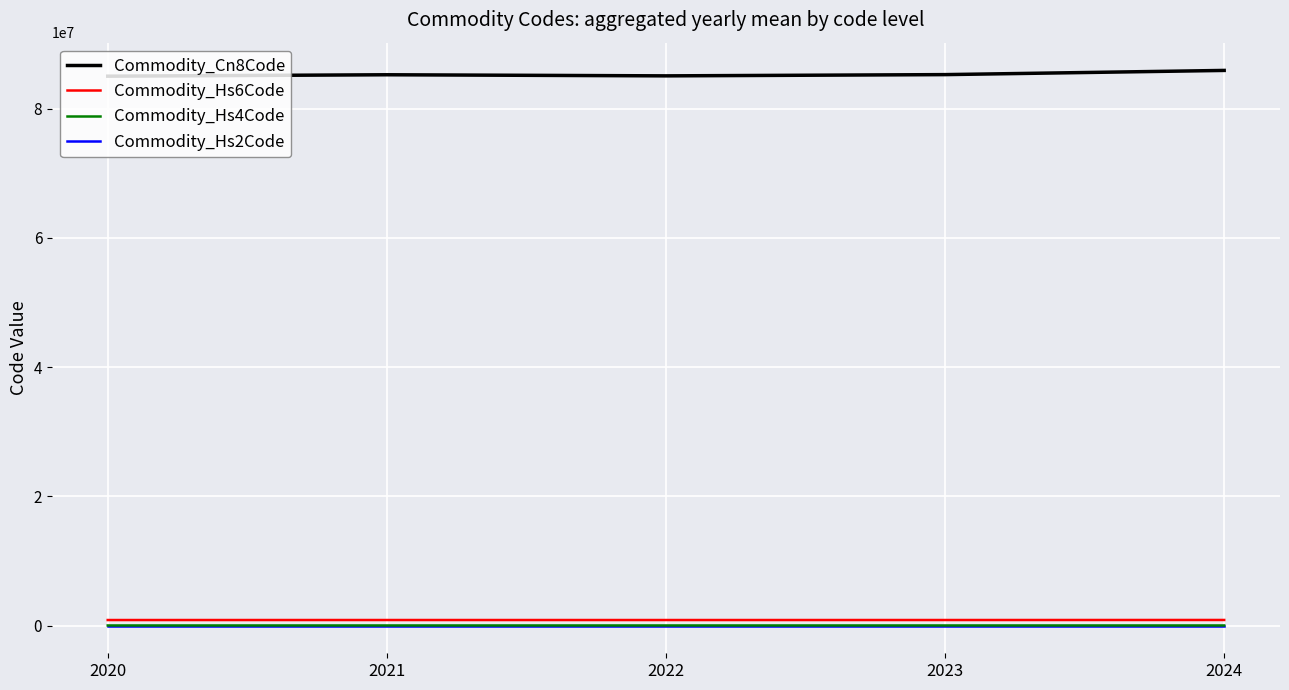

Which series has the largest total across all categories?

Commodity_Cn8Code